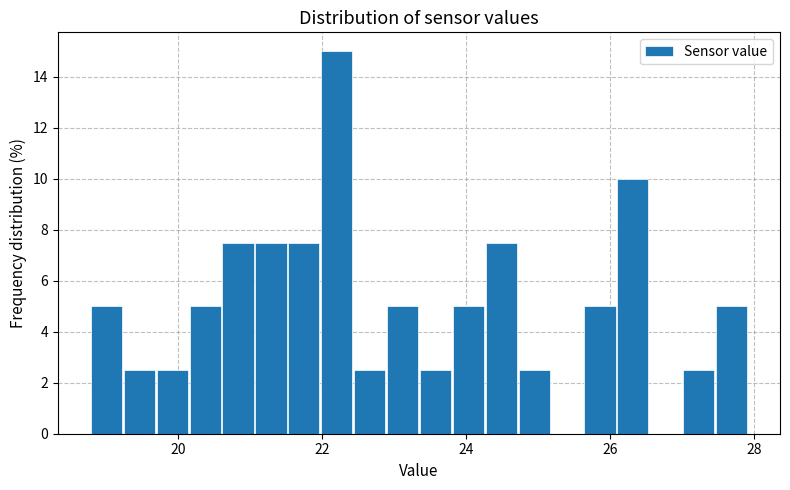

Around what value on the x-axis is the tallest bar? Give the approximate position of its centre, as read against the axis.

22.2